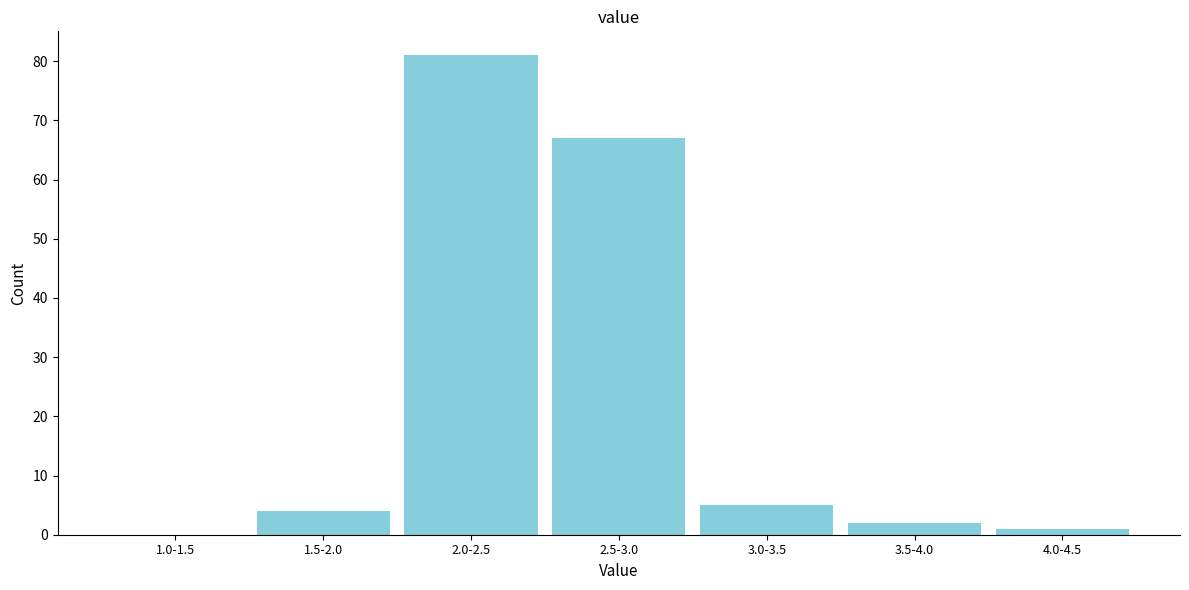

Reading right to left, what are all the values shown in this chart?

4.0-4.5=1	3.5-4.0=2	3.0-3.5=5	2.5-3.0=67	2.0-2.5=81	1.5-2.0=4	1.0-1.5=0